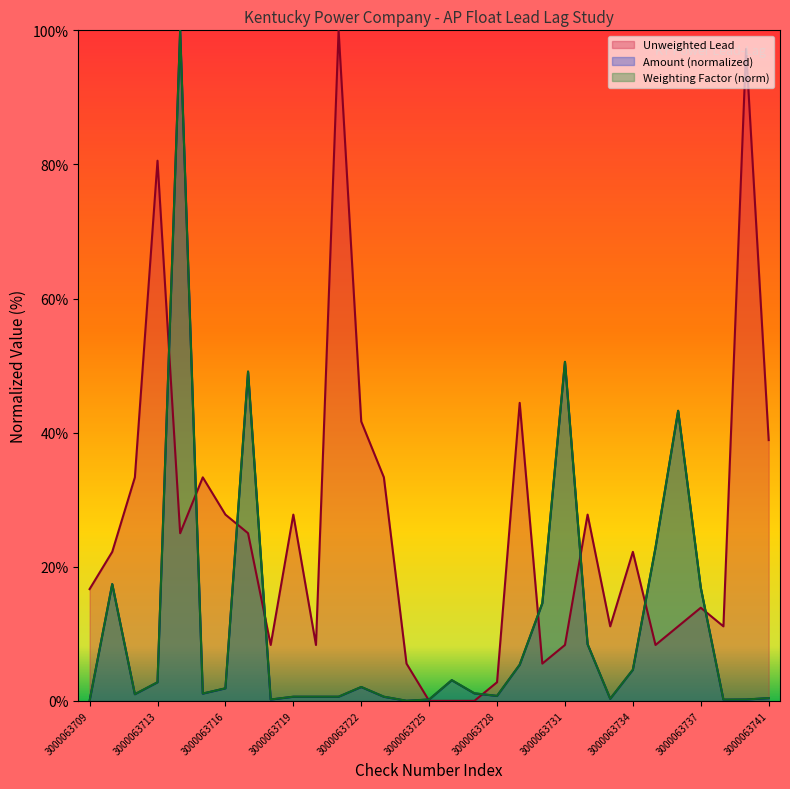

Reading right to left, extract all data points from this chart.

Unweighted Lead: 3000063741=38.9	3000063739=97.2	3000063738=11.1	3000063737=13.9	3000063736=11.1	3000063735=8.3	3000063734=22.2	3000063733=11.1	3000063732=27.8	3000063731=8.3	3000063730=5.6	3000063729=44.4	3000063728=2.8	3000063727=0.0	3000063726=0.0	3000063725=0.0	3000063724=5.6	3000063723=33.3	3000063722=41.7	3000063721=100.0	3000063720=8.3	3000063719=27.8	3000063718=8.3	3000063717=25.0	3000063716=27.8	3000063715=33.3	3000063714=25.0	3000063713=80.6	3000063711=33.3	3000063710=22.2	3000063709=16.7
Amount: 3000063741=0.4	3000063739=0.2	3000063738=0.2	3000063737=16.9	3000063736=43.3	3000063735=22.8	3000063734=4.6	3000063733=0.3	3000063732=8.4	3000063731=50.6	3000063730=14.6	3000063729=5.4	3000063728=0.7	3000063727=1.1	3000063726=3.1	3000063725=0.2	3000063724=0.0	3000063723=0.6	3000063722=2.1	3000063721=0.6	3000063720=0.6	3000063719=0.6	3000063718=0.2	3000063717=49.1	3000063716=1.9	3000063715=1.1	3000063714=100.0	3000063713=2.8	3000063711=1.0	3000063710=17.4	3000063709=0.0
Weighting Factor x1e5: 3000063741=0.4	3000063739=0.2	3000063738=0.2	3000063737=16.9	3000063736=43.3	3000063735=22.8	3000063734=4.6	3000063733=0.3	3000063732=8.4	3000063731=50.6	3000063730=14.6	3000063729=5.4	3000063728=0.7	3000063727=1.1	3000063726=3.1	3000063725=0.2	3000063724=0.0	3000063723=0.6	3000063722=2.1	3000063721=0.6	3000063720=0.6	3000063719=0.6	3000063718=0.2	3000063717=49.1	3000063716=1.9	3000063715=1.1	3000063714=100.0	3000063713=2.8	3000063711=1.0	3000063710=17.4	3000063709=0.0